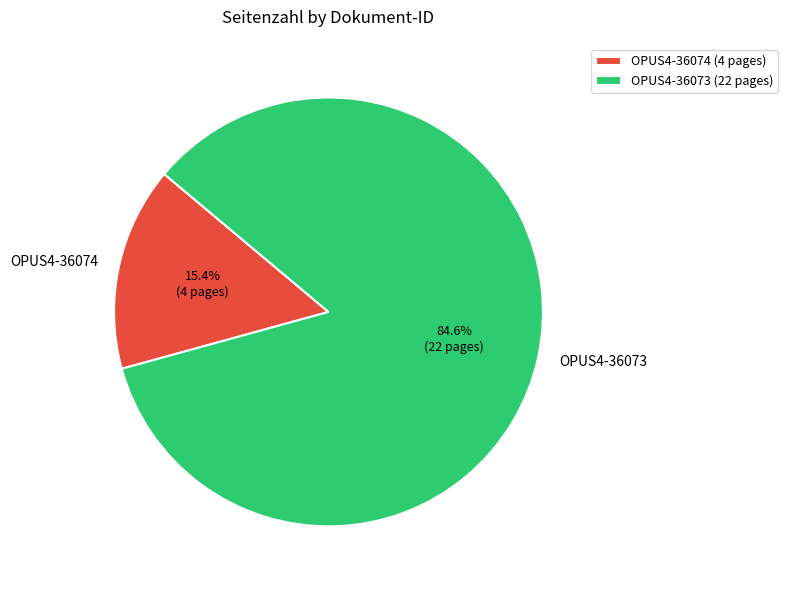

Rank the categories by value from lowest to highest.

OPUS4-36074, OPUS4-36073